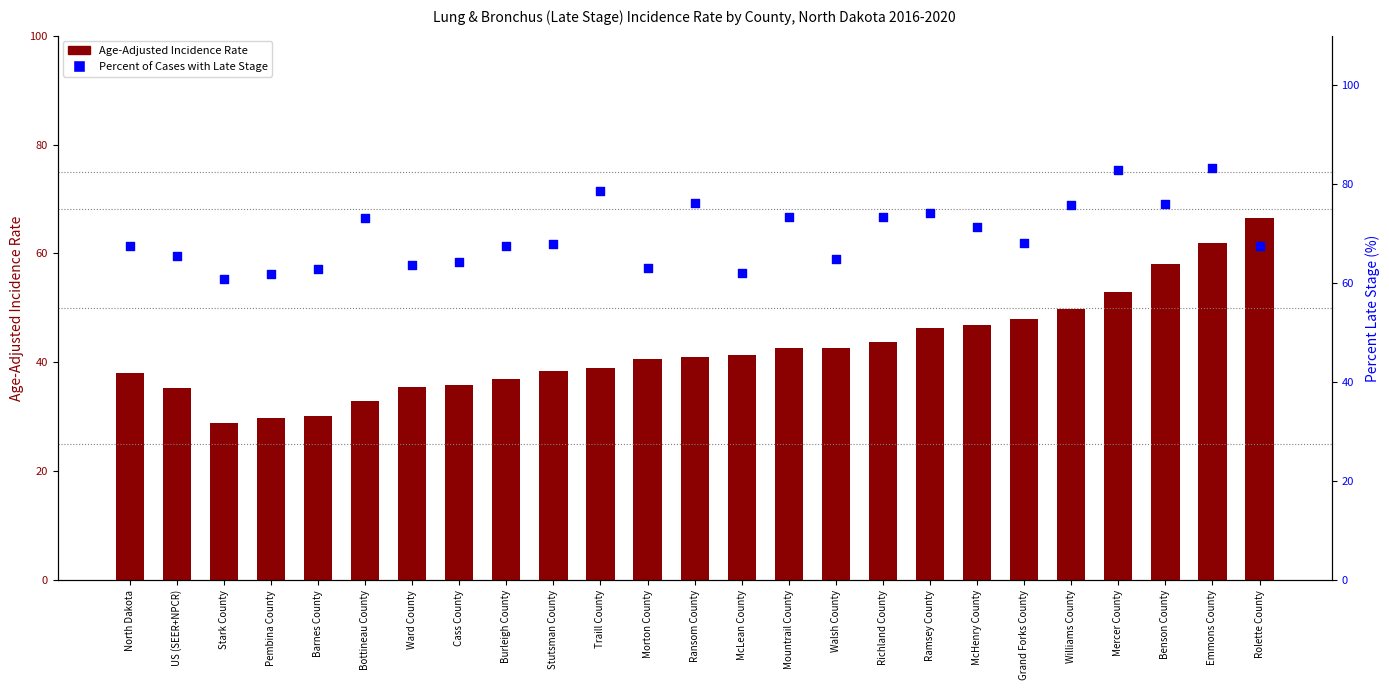

Is the value of Age-Adjusted Incidence Rate at Ward County greater than the value of Percent Late Stage at Pembina County?

No